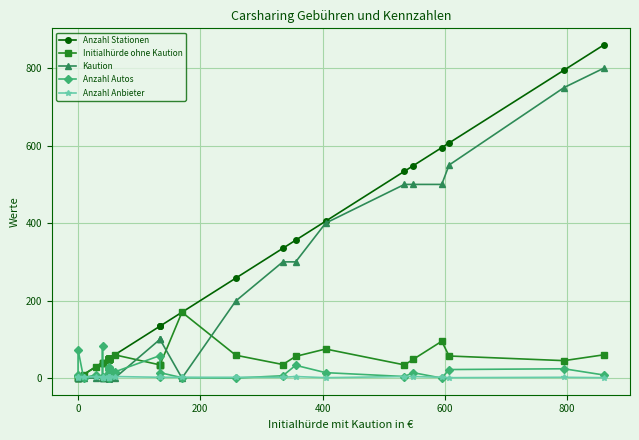

What is the difference between the maximum and minimum values in the Anzahl Autos series?

84